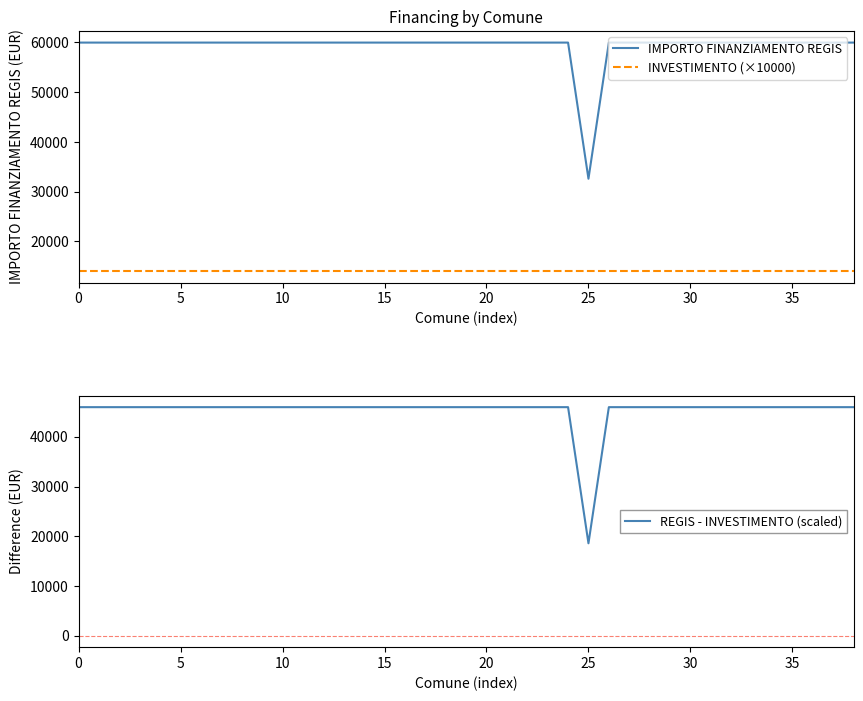

What is the maximum value for INVESTIMENTO (×10000)?

14000